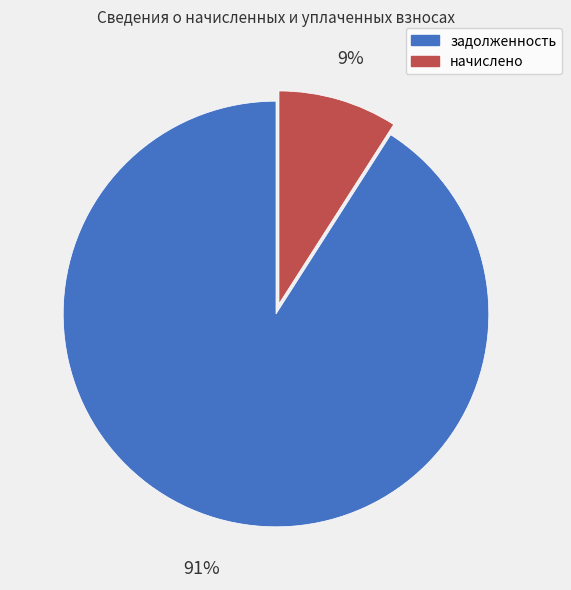

Is there any slice that represents more than half of the pie?

Yes